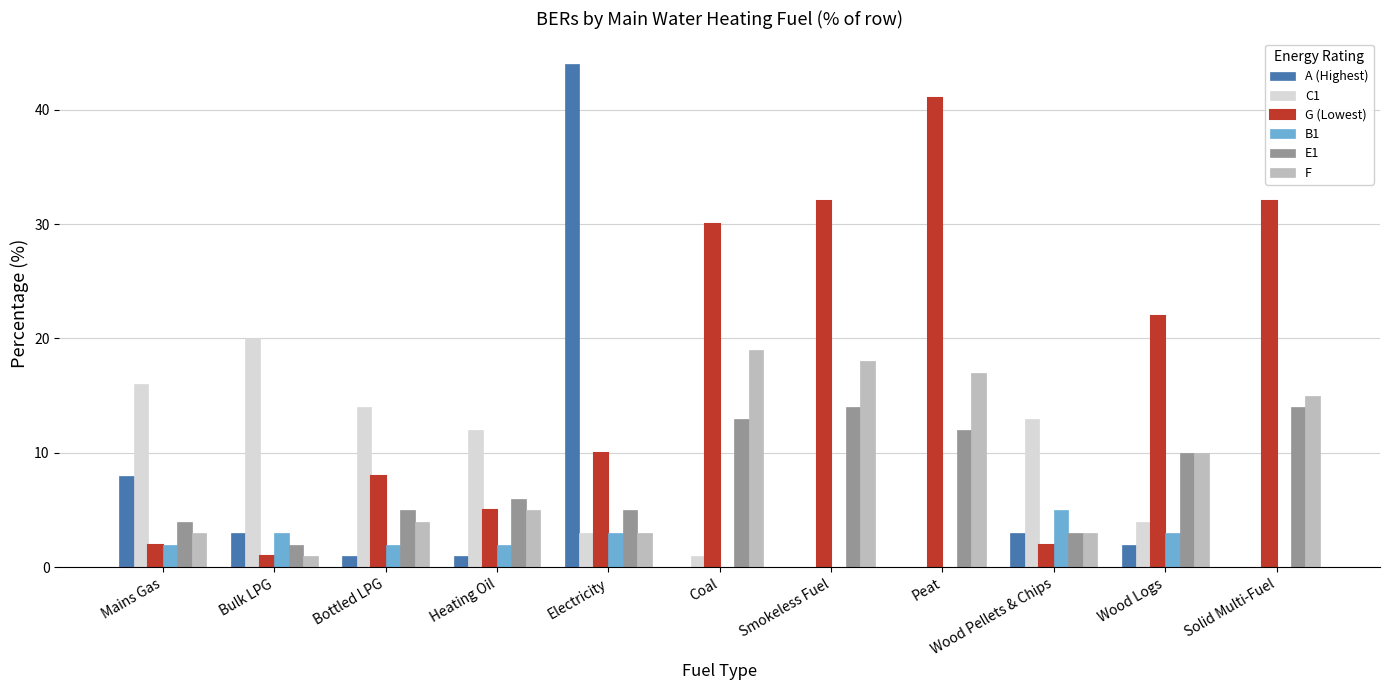

What is the spread (max minus min) of values at Wood Logs?

20